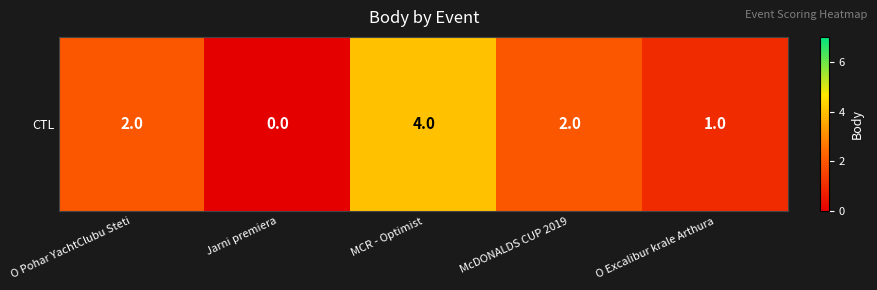

Reading left to right, extract all data points from this chart.

2	0	4	2	1